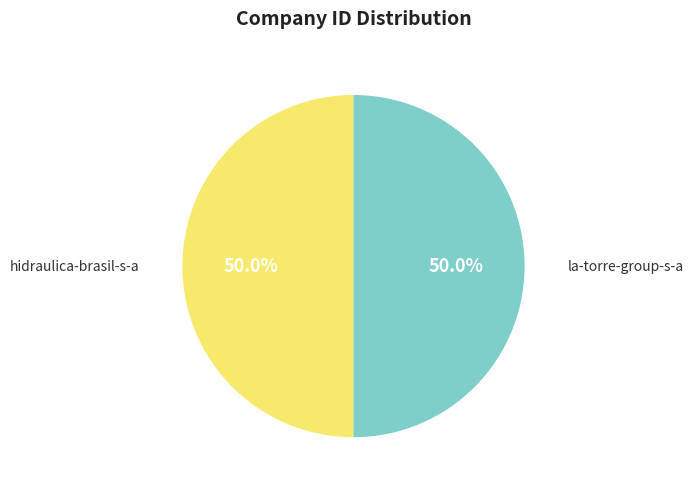

Count the number of slices in the pie.

2